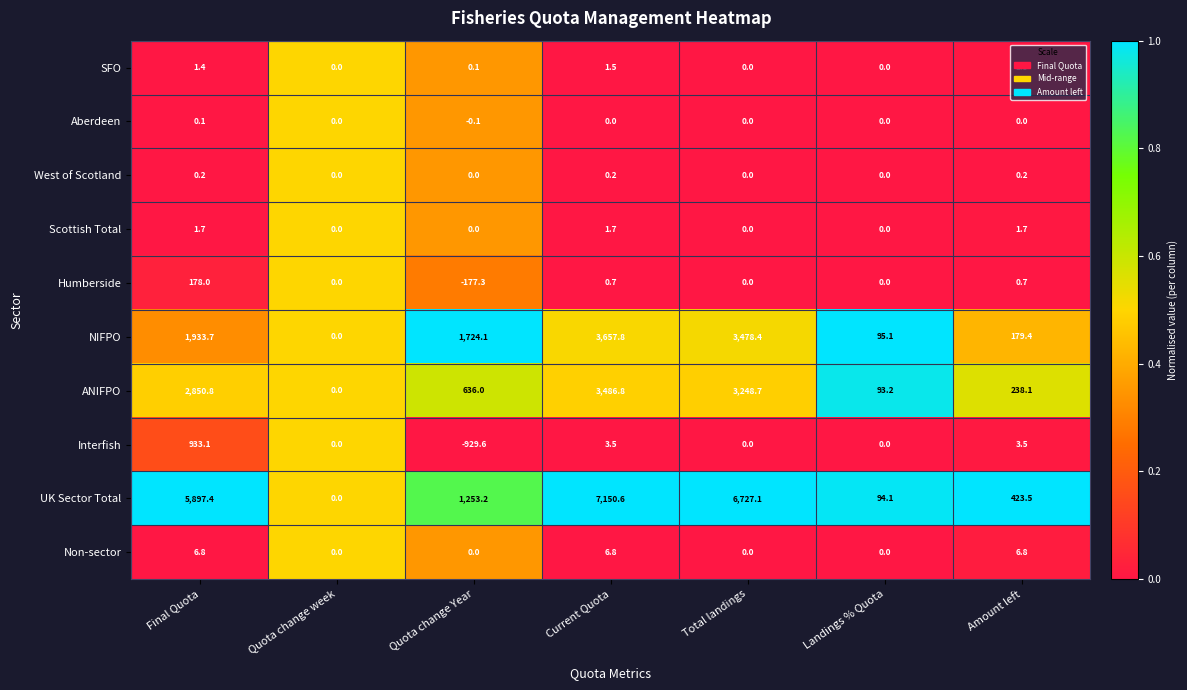

Count the West of Scotland values in the range 0 to 1.

7